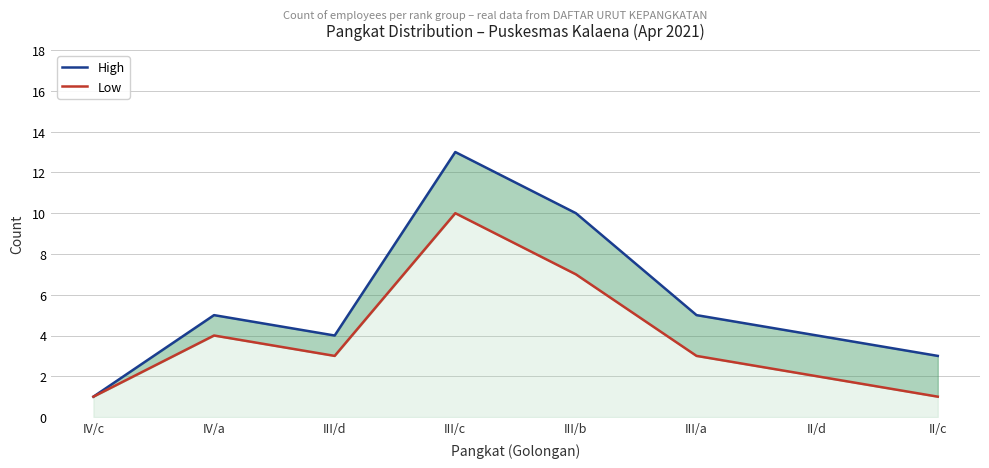

How many lines are shown in the chart?

2